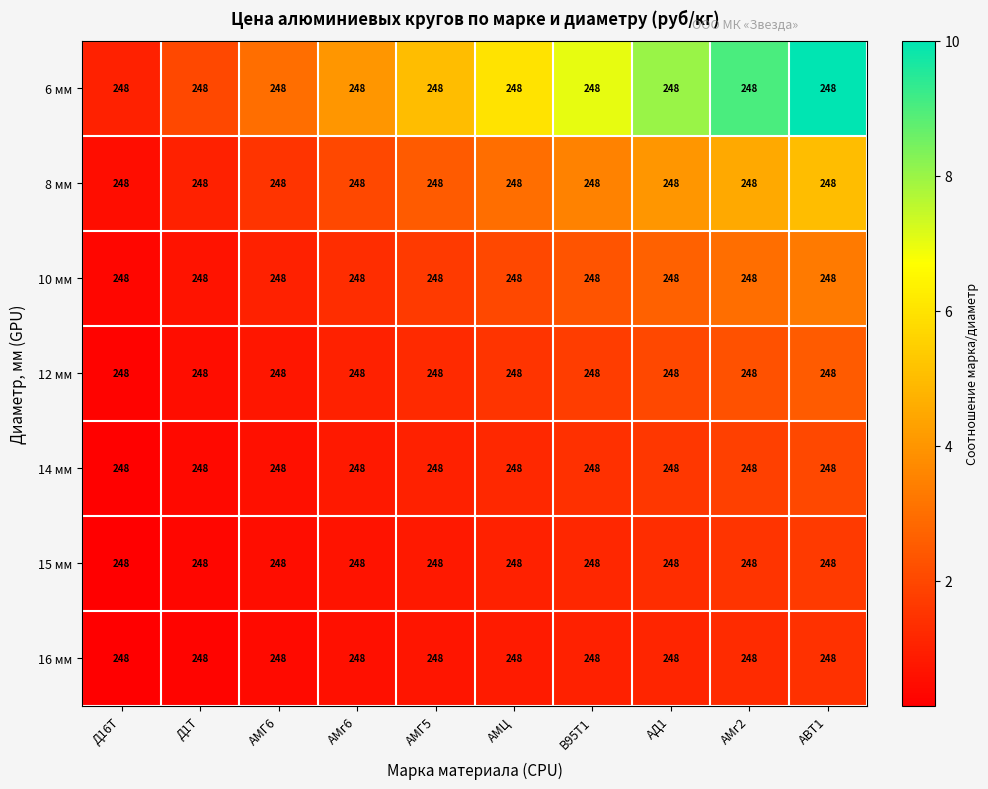

Rank the series by their maximum value, from lowest to highest.

16 мм, 15 мм, 14 мм, 12 мм, 10 мм, 8 мм, 6 мм